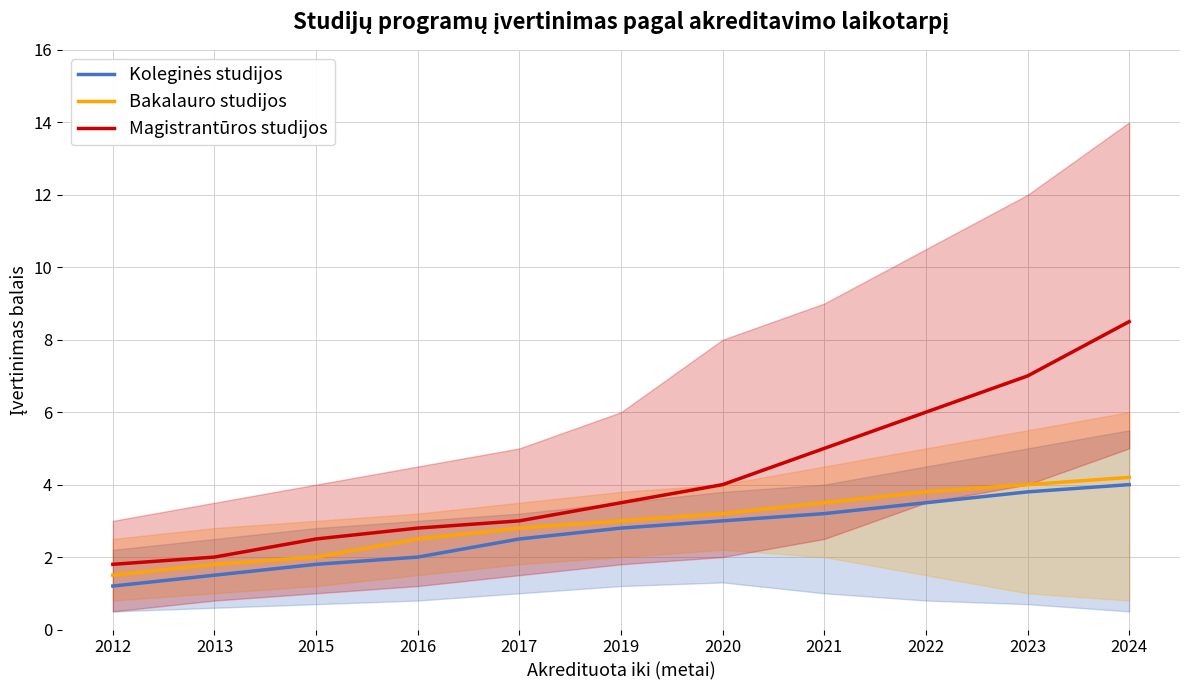

Which series changed the most between 2019 and 2020?

Magistrantūros studijos